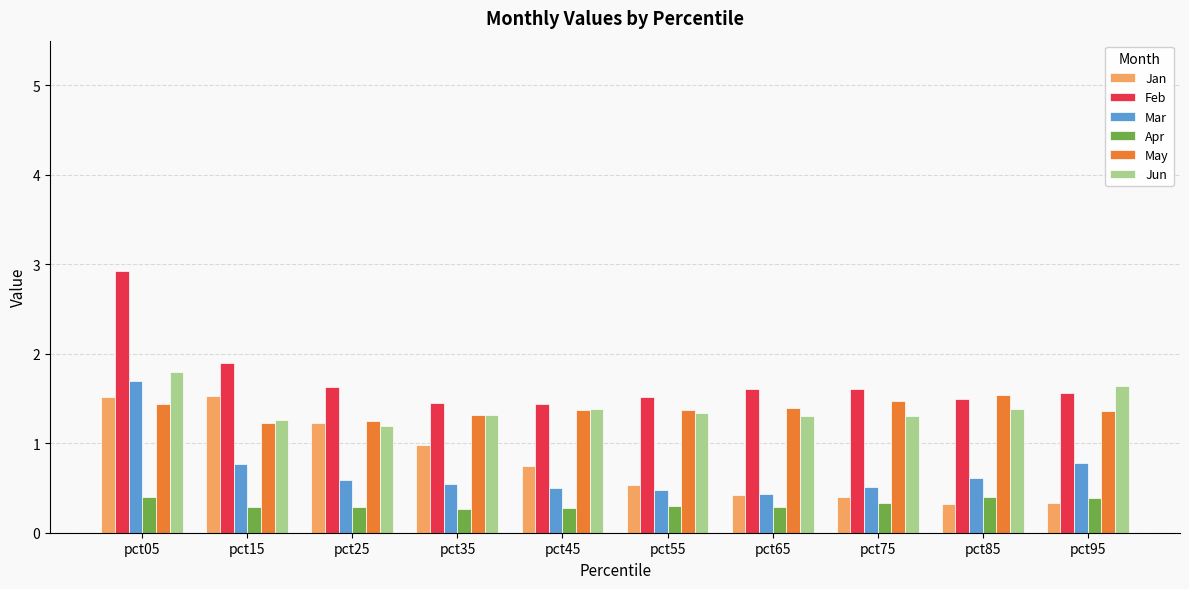

At which category is the sum across all series the highest?

pct05